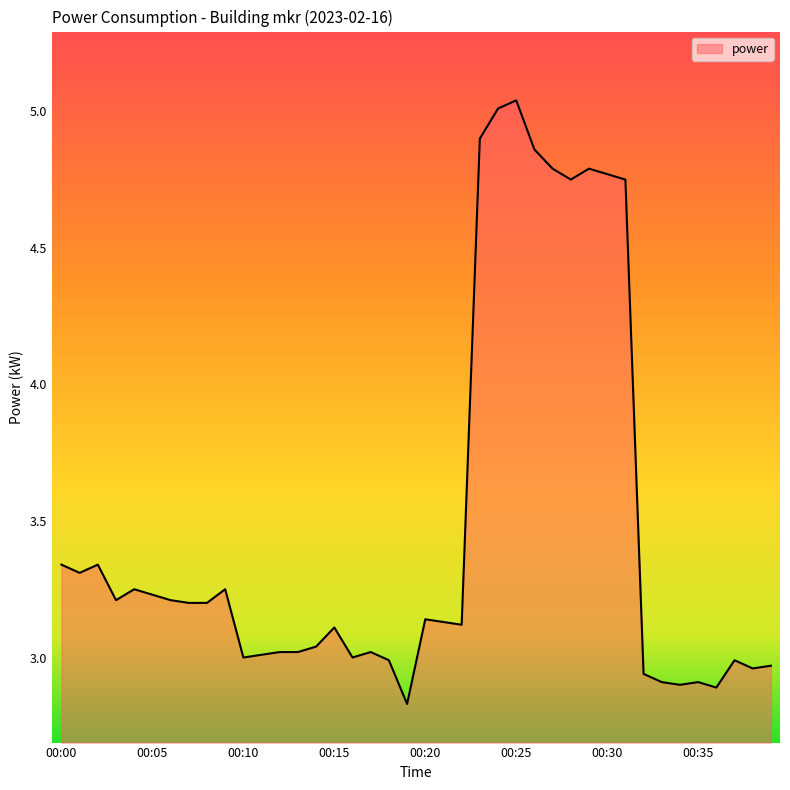

What is the difference between the maximum and minimum values?

2.2